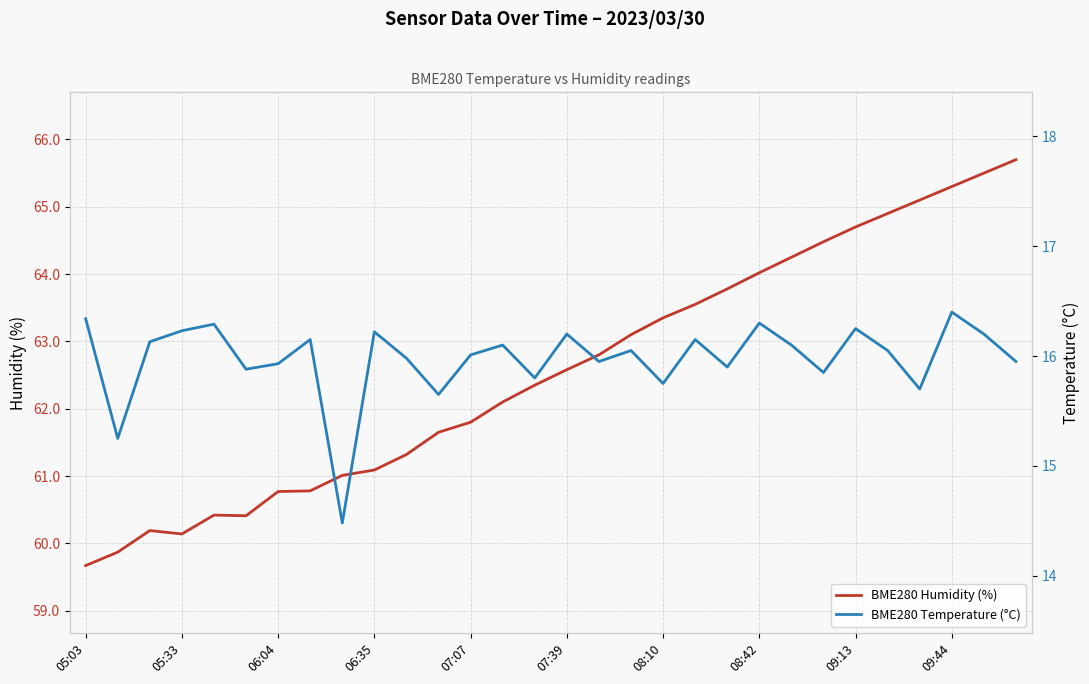

What is the minimum value for BME280 Humidity (%)?

59.7